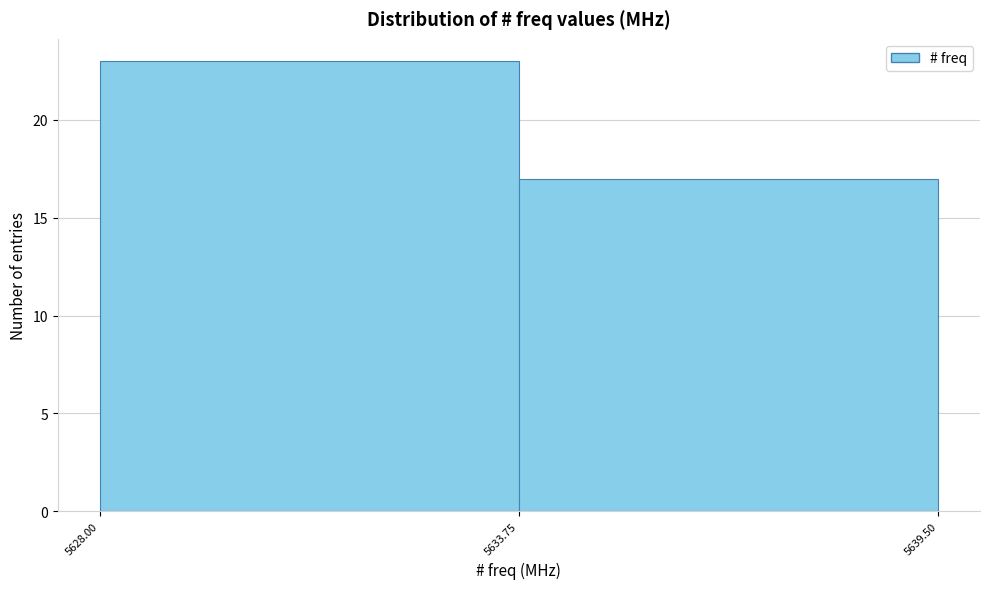

What is the height of the bar covering 5628.00 to 5633.75 on the x-axis? The values are not printed on the chart, so give them approximately, as read against the axis.

23